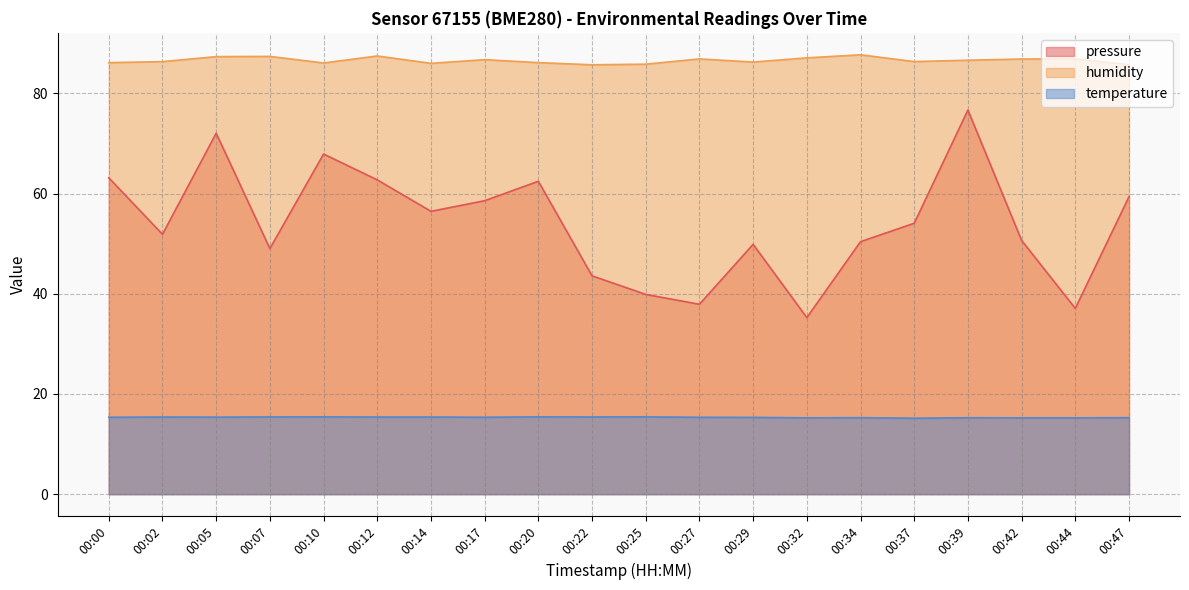

How many distinct data groups are displayed?

3